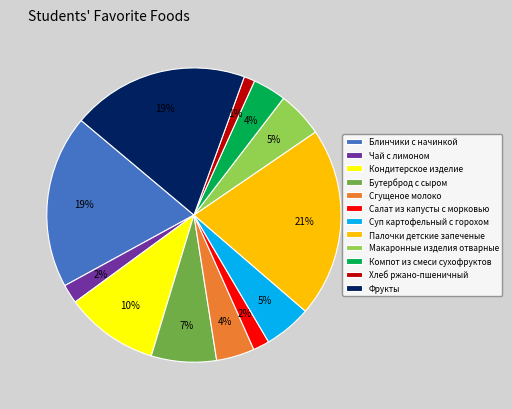

Which slice is the largest?

Палочки детские запеченые